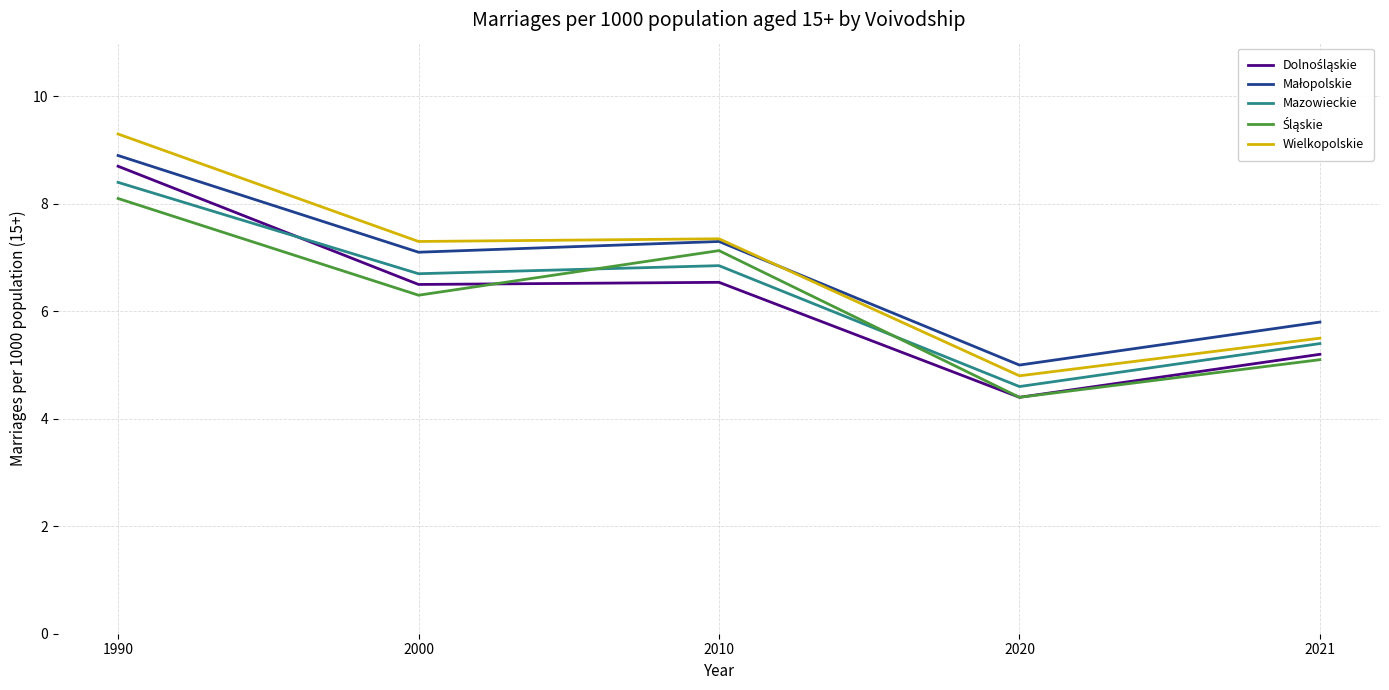

At which category is the sum across all series the highest?

1990